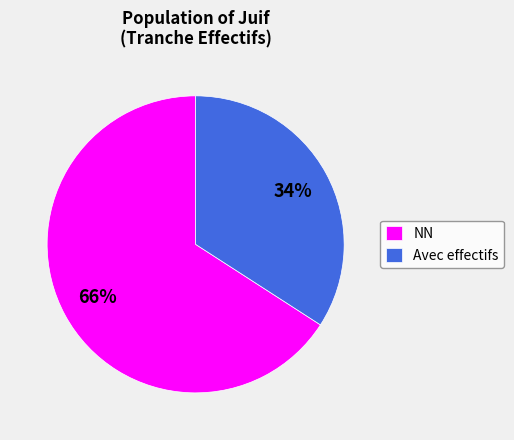

Between Avec effectifs and NN, which is larger?

NN